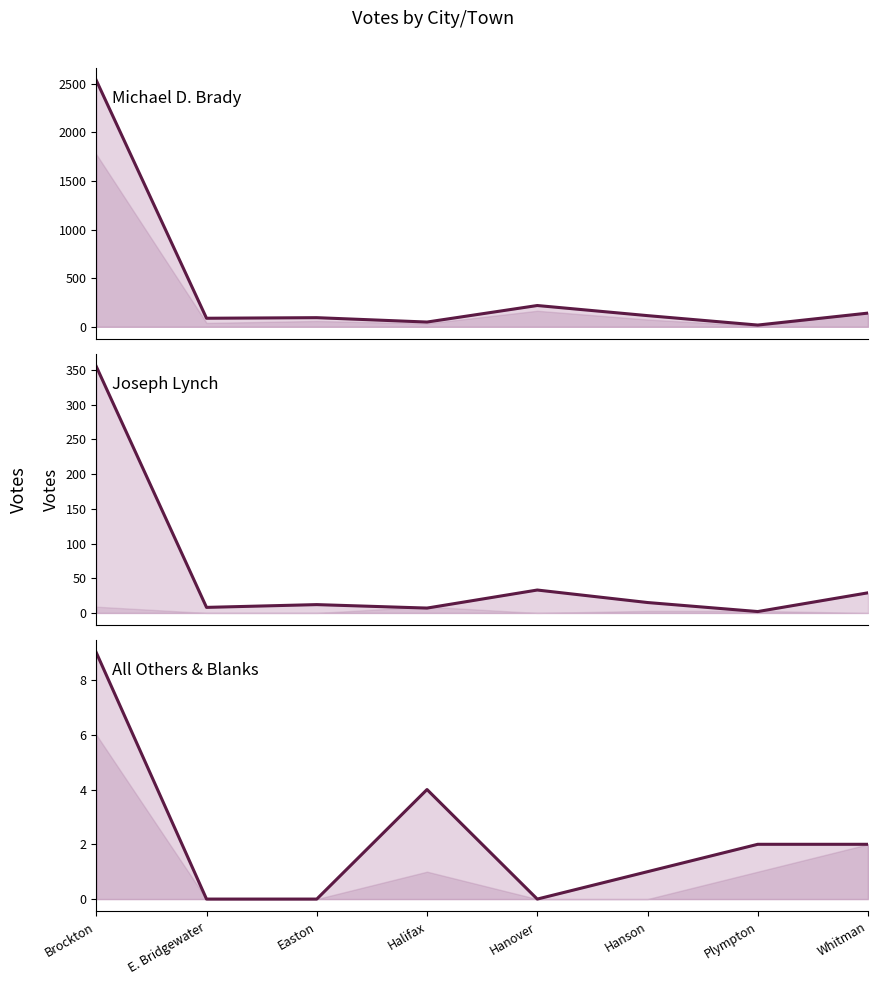

Reading left to right, what are all the values shown in this chart?

Michael D. Brady: Brockton=2535	E. Bridgewater=88	Easton=94	Halifax=49	Hanover=219	Hanson=115	Plympton=18	Whitman=141
Joseph Lynch: Brockton=355	E. Bridgewater=8	Easton=12	Halifax=7	Hanover=33	Hanson=15	Plympton=2	Whitman=29
All Others + Blanks: Brockton=9	E. Bridgewater=0	Easton=0	Halifax=4	Hanover=0	Hanson=1	Plympton=2	Whitman=2